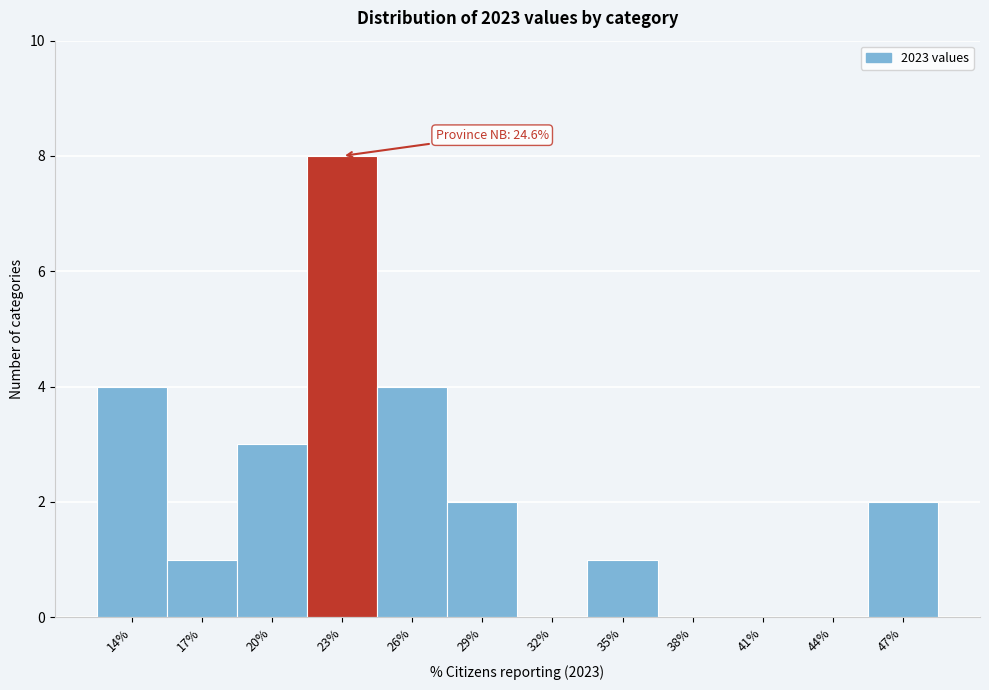

Reading left to right, extract all data points from this chart.

14%=4	17%=1	20%=3	23%=8	26%=4	29%=2	32%=0	35%=1	38%=0	41%=0	44%=0	47%=2